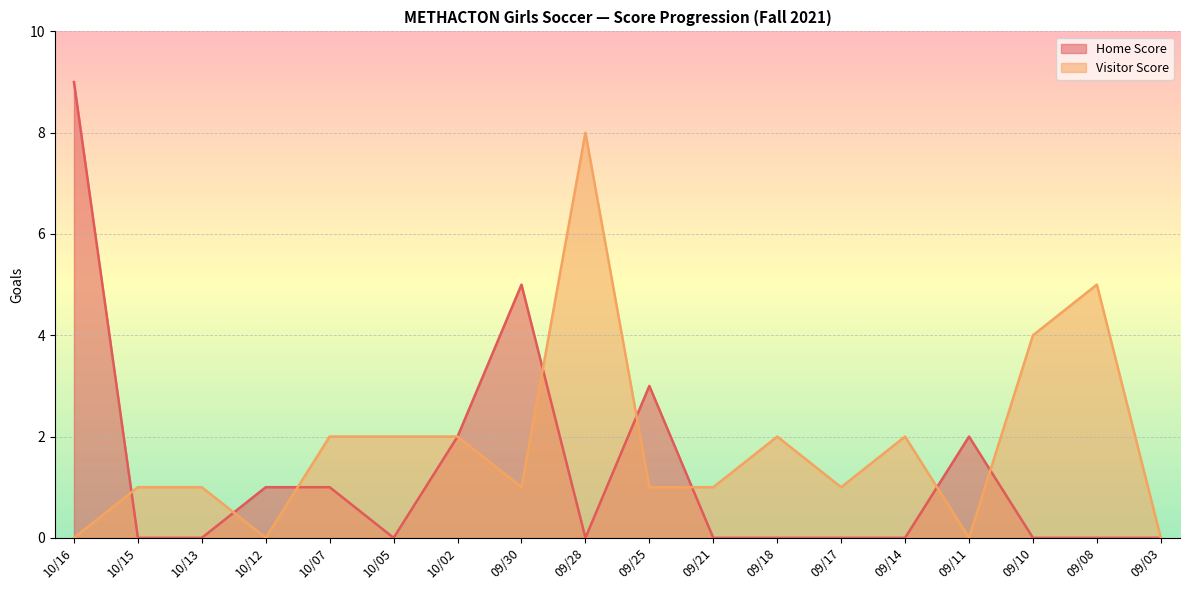

Count the number of data series in this chart.

2